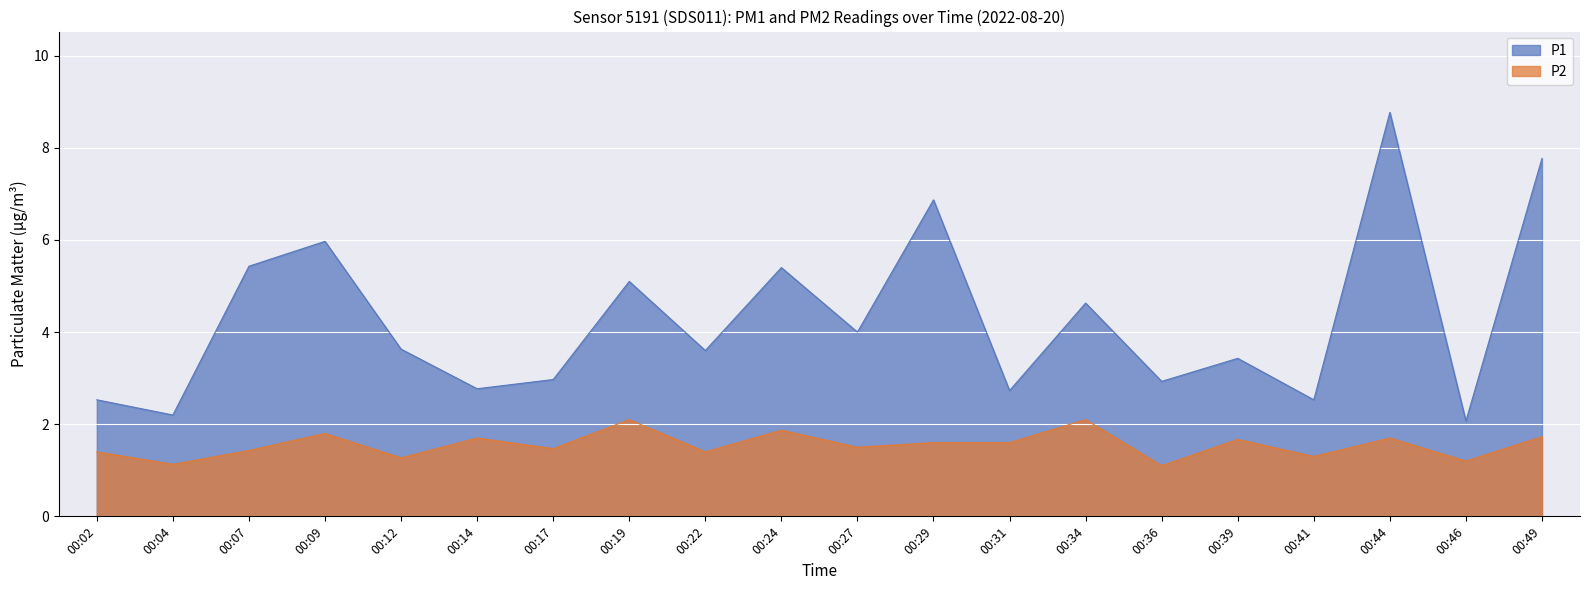

What is the smallest value displayed?

1.1